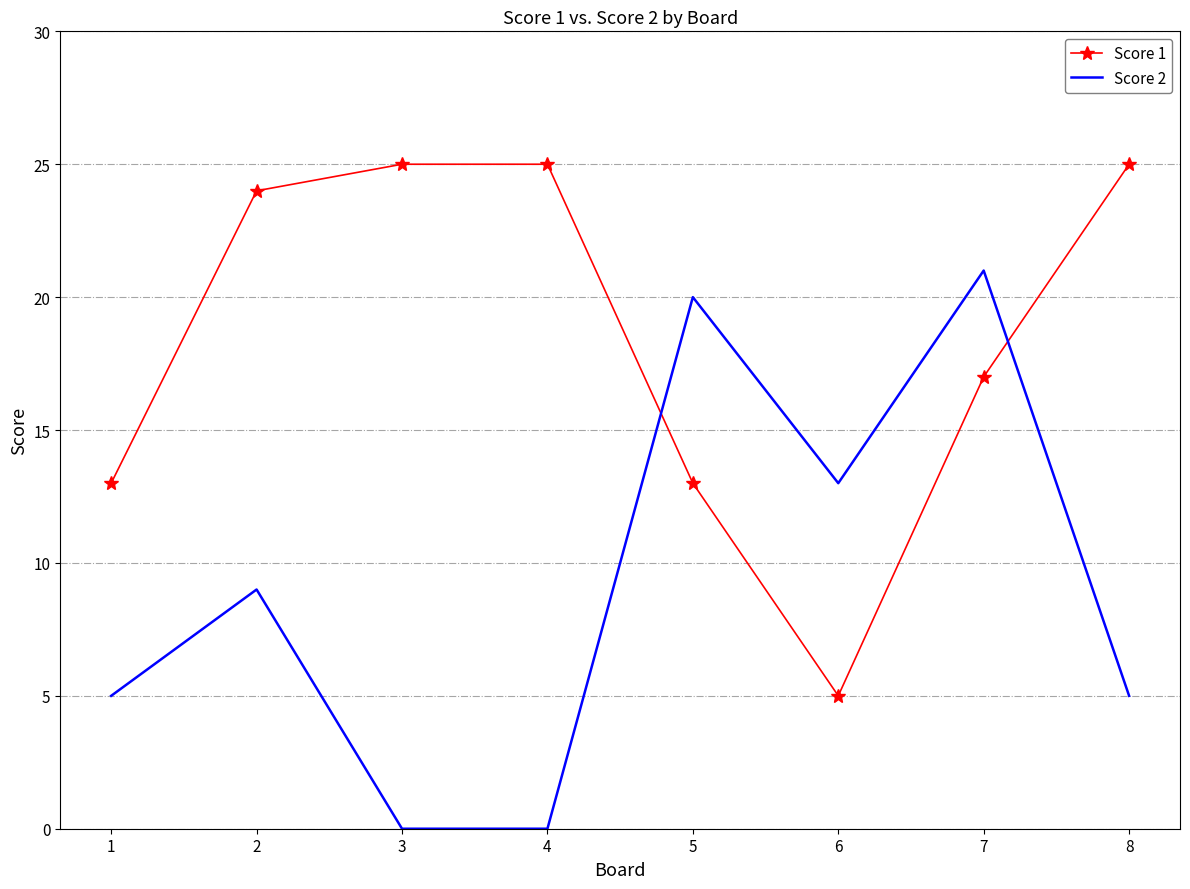

Count the number of data series in this chart.

2